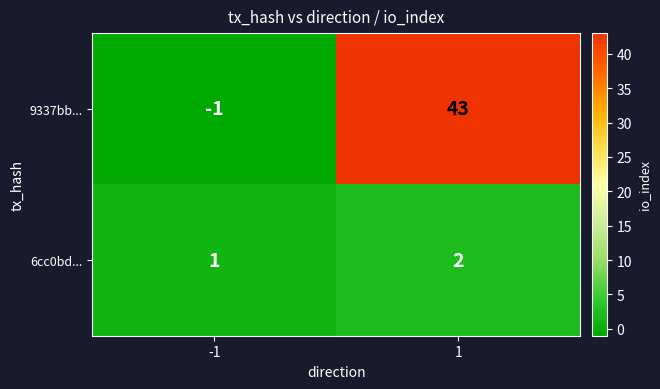

What is the difference between the highest and lowest values at 1?

41